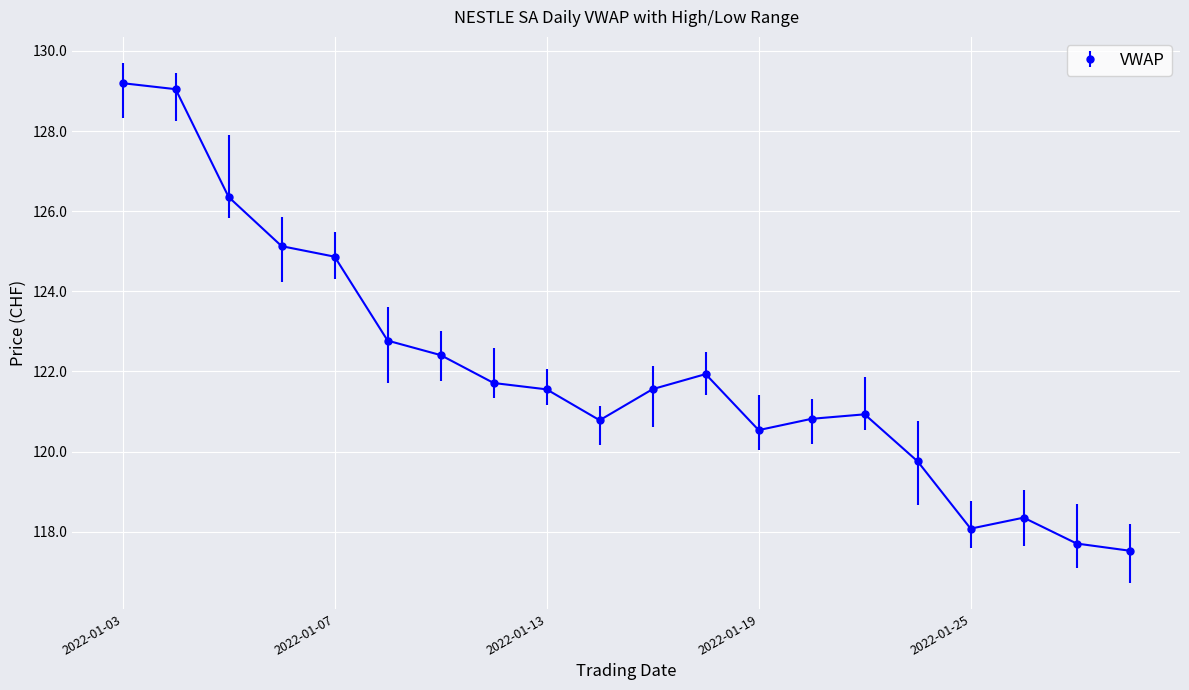

What is the minimum value shown in the chart?

117.5